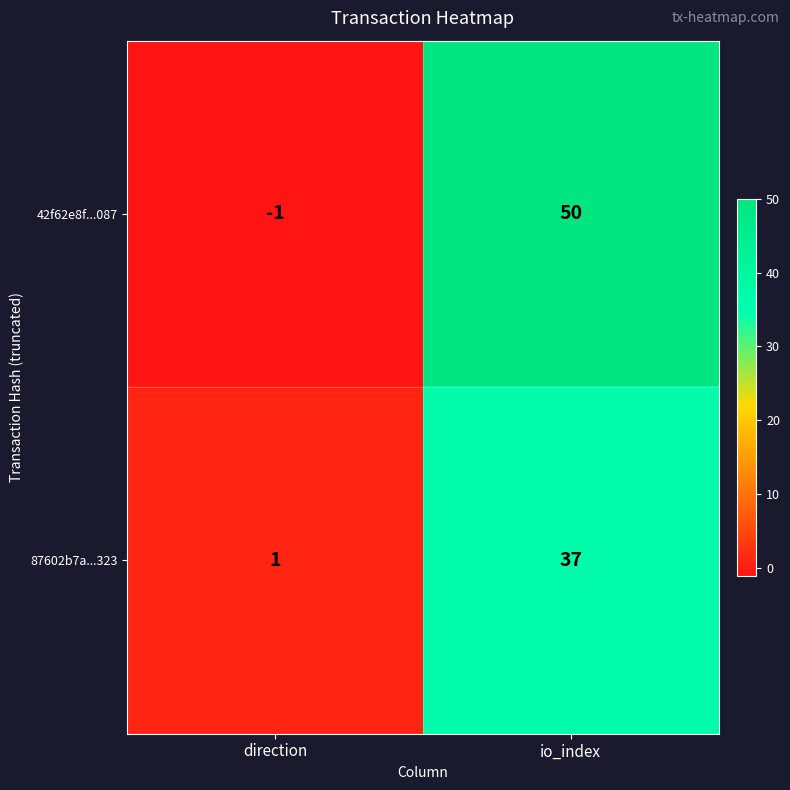

At which category is the sum across all series the highest?

io_index